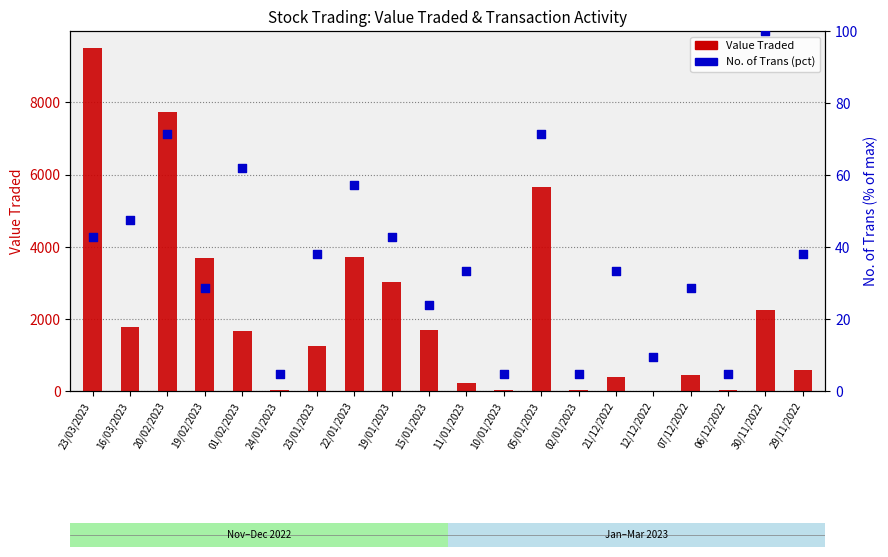

What are all the series names shown in the legend?

Value Traded, No. of Trans (pct)